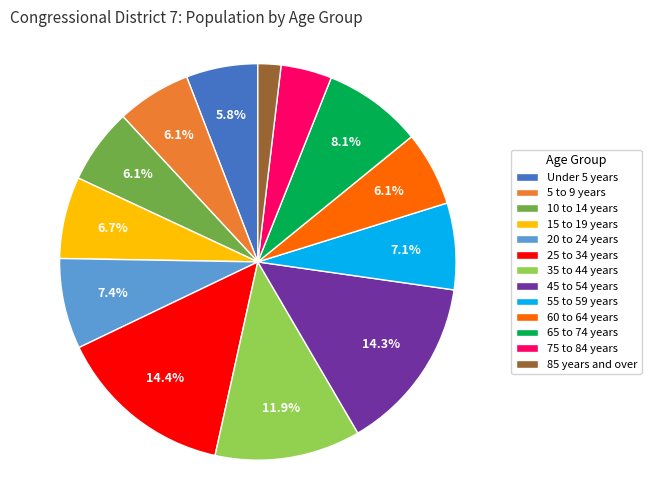

Approximately how many times larger is the value at 65 to 74 years compared to 75 to 84 years?

1.9